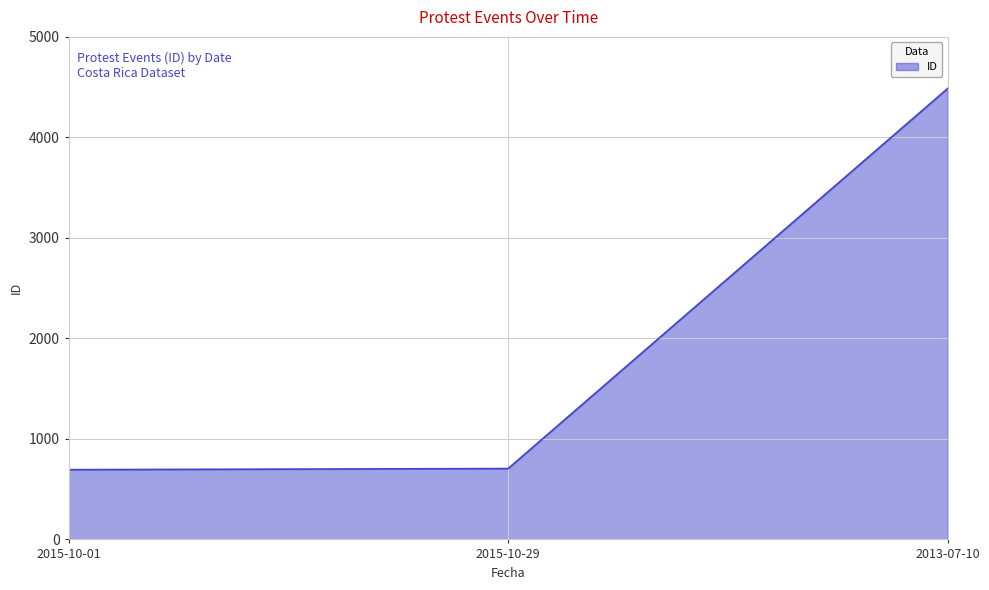

What is the difference between the maximum and minimum values?

3793